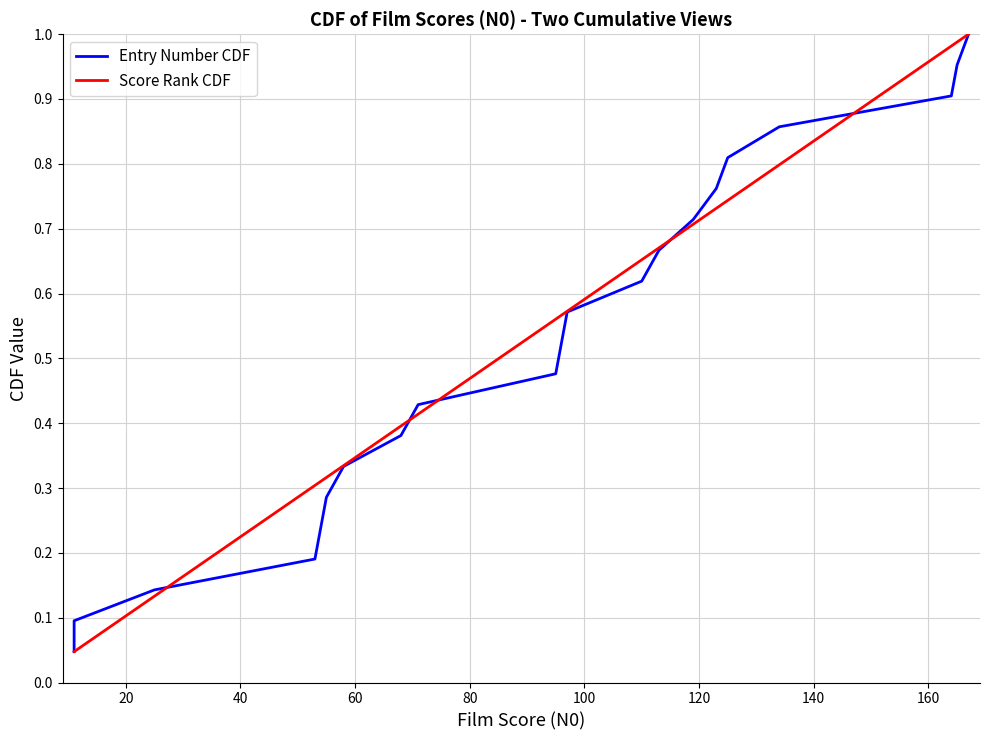

List the series in order of their peak value, lowest first.

Entry Number CDF, Score Rank CDF